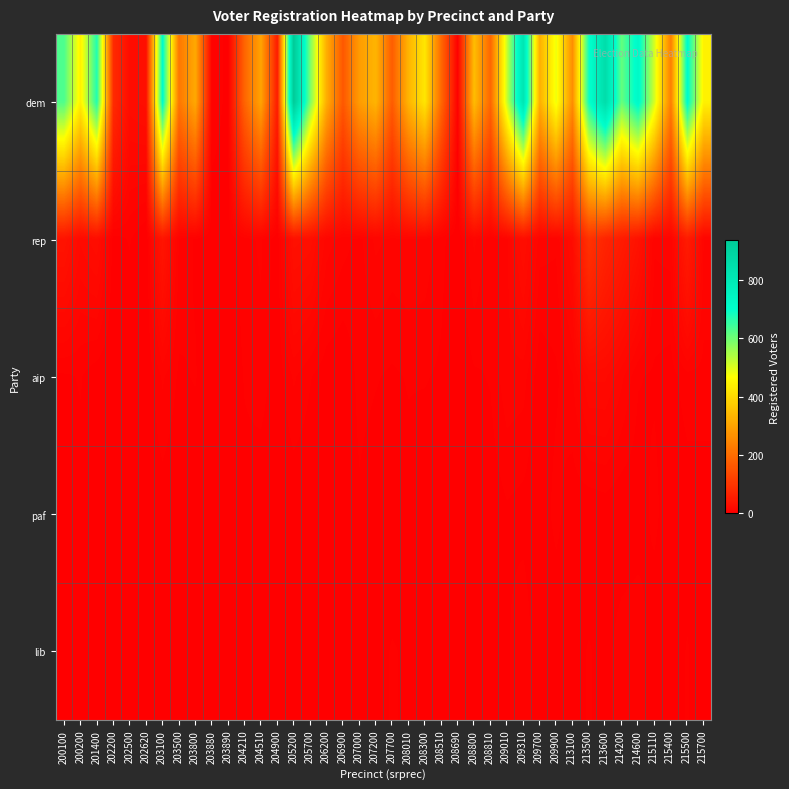

Rank the series by their maximum value, from highest to lowest.

dem, rep, aip, lib, paf